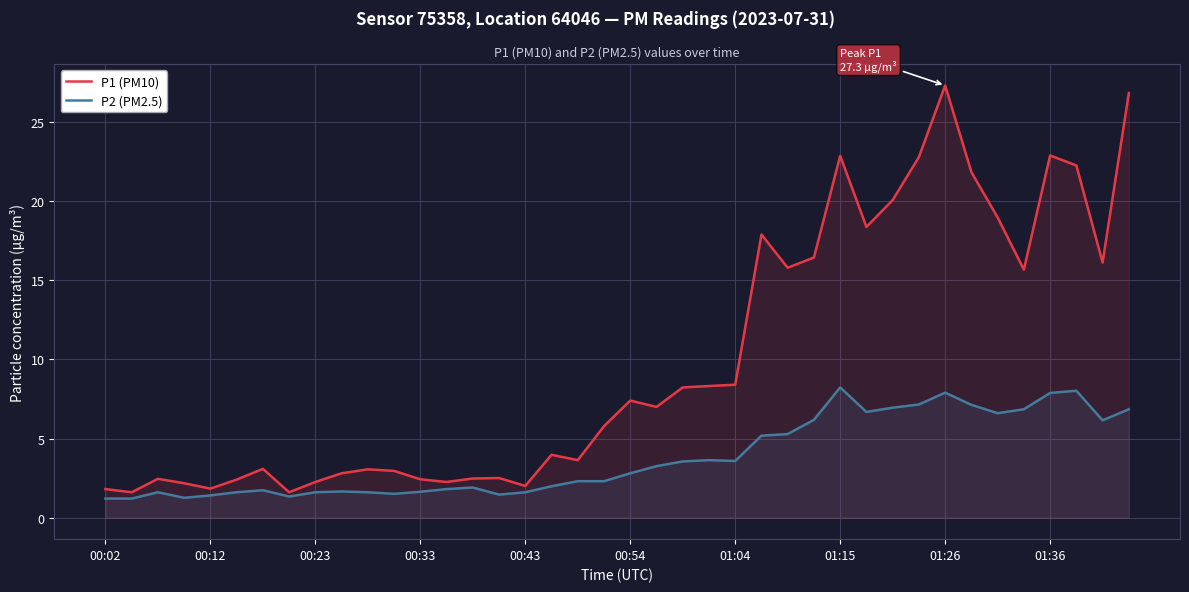

What is the approximate value of P1 (PM10) at 01:04?

8.4